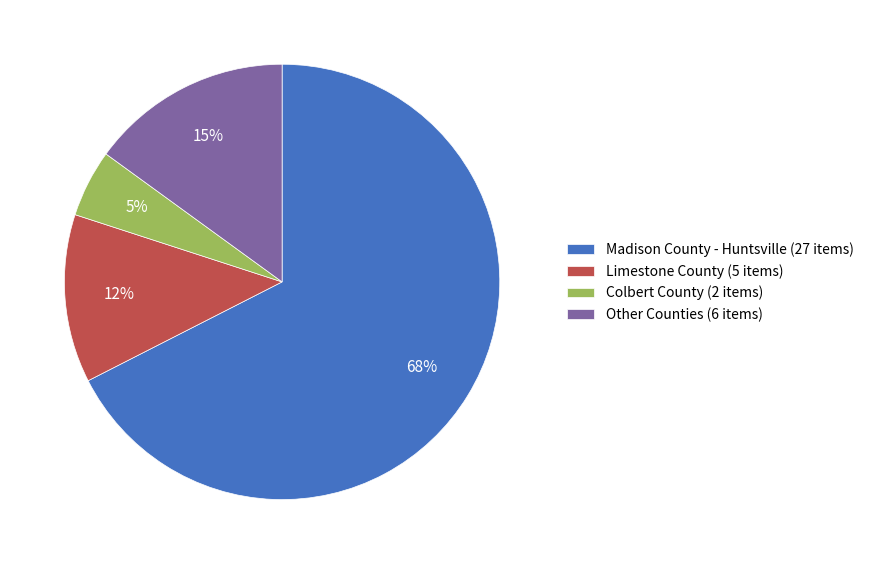

To the nearest percent, what is the average slice percentage?

25%